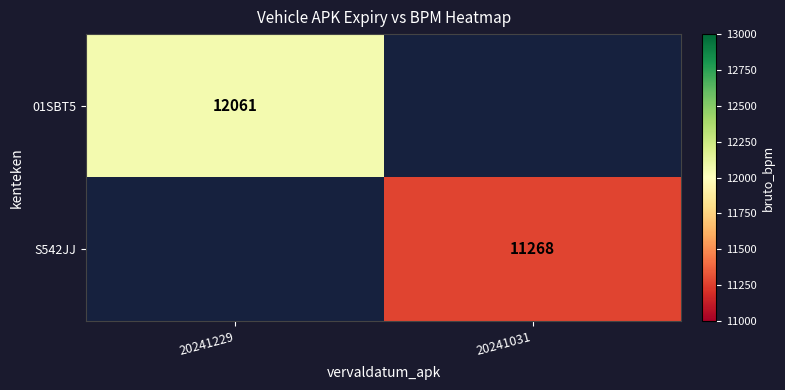

What is the smallest value displayed?

11268.0